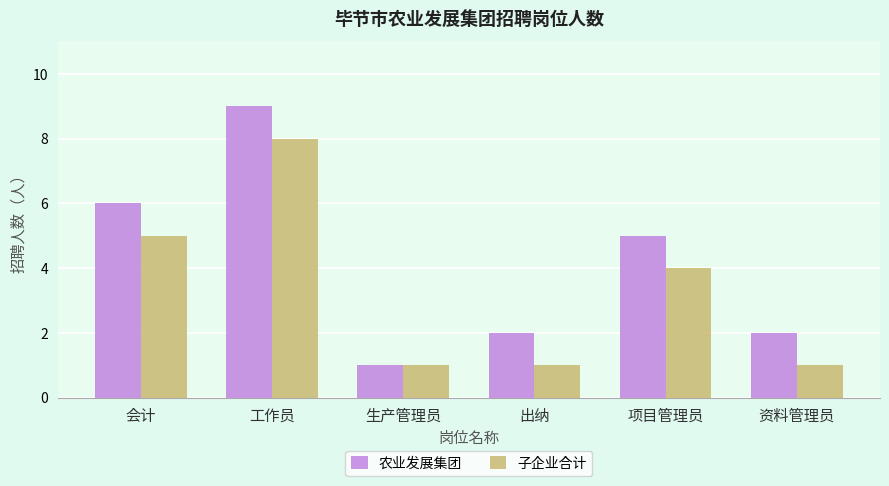

What is the highest value of the 农业发展集团 series?

9